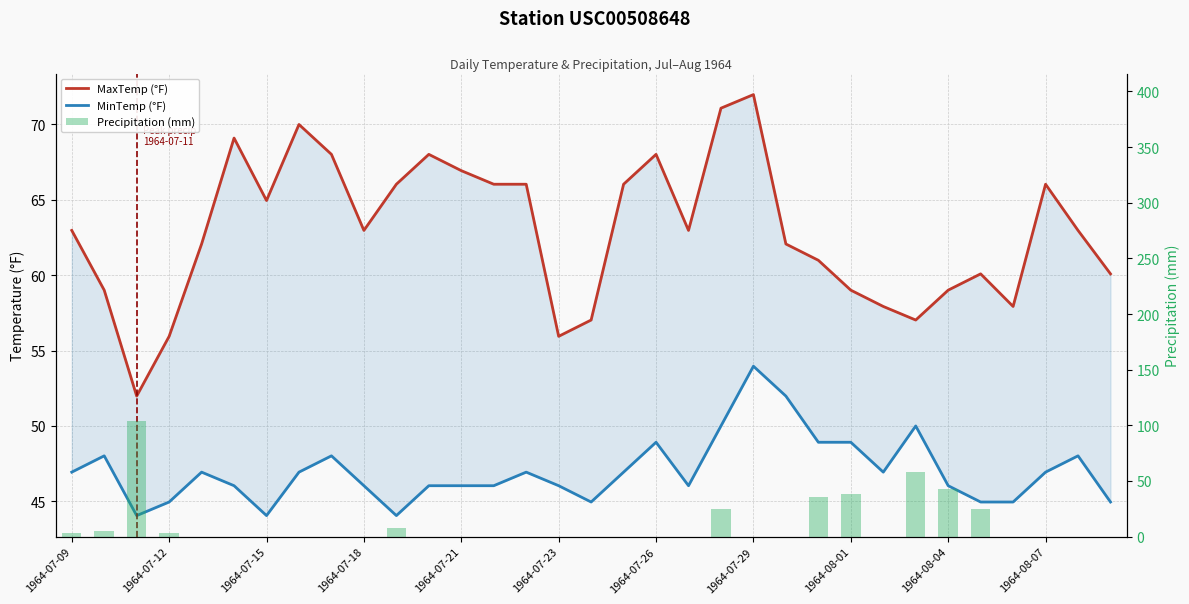

What is the sum of the MinTemp (°F) values at 18 and 32?

93.9